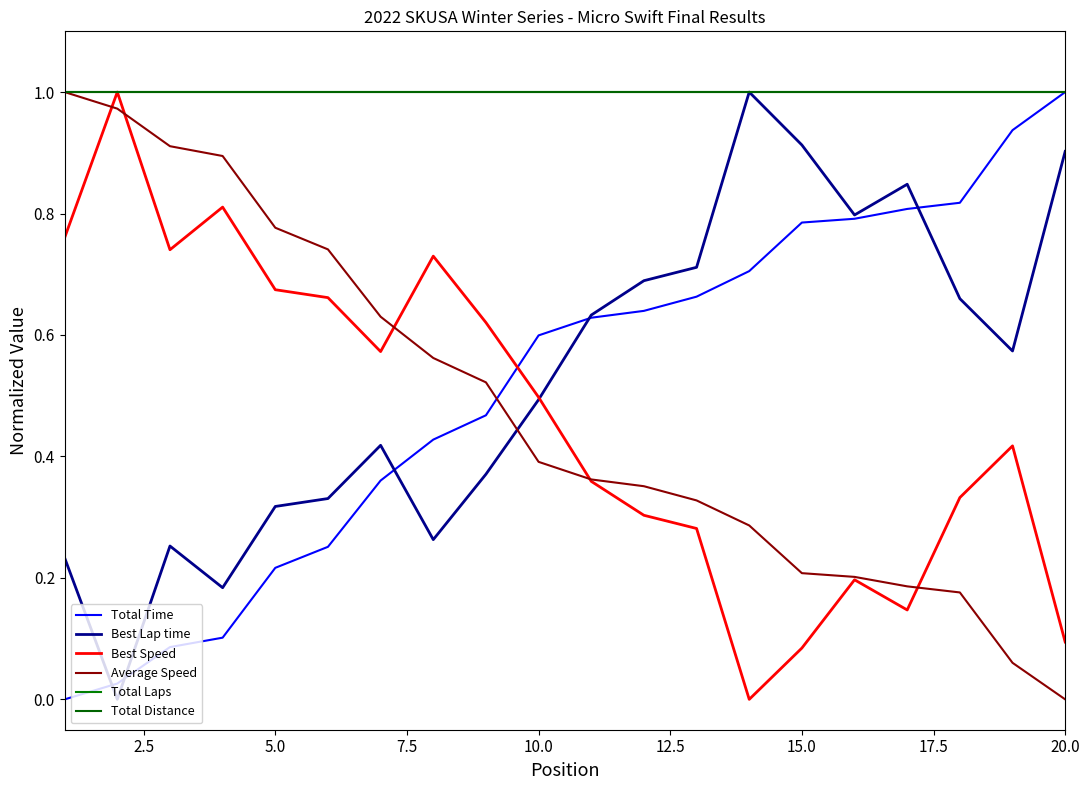

True or false: Total Distance and Best Speed intersect in this chart.

False